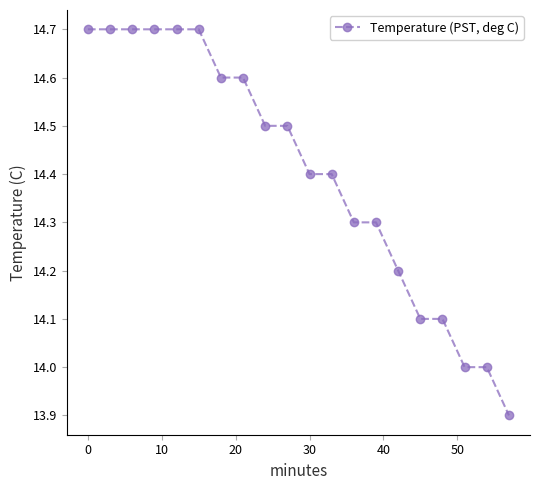

Reading left to right, extract all data points from this chart.

14.7	14.7	14.7	14.7	14.7	14.7	14.6	14.6	14.5	14.5	14.4	14.4	14.3	14.3	14.2	14.1	14.1	14.0	14.0	13.9